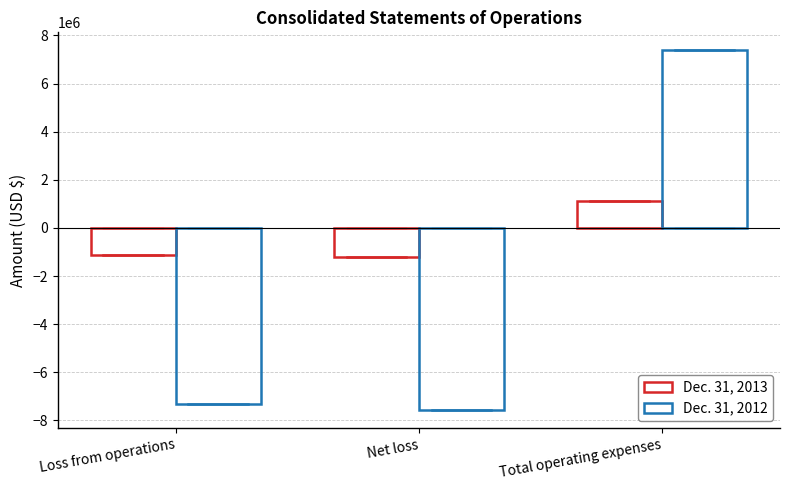

Between Loss from operations and Net loss, which is larger?

Loss from operations